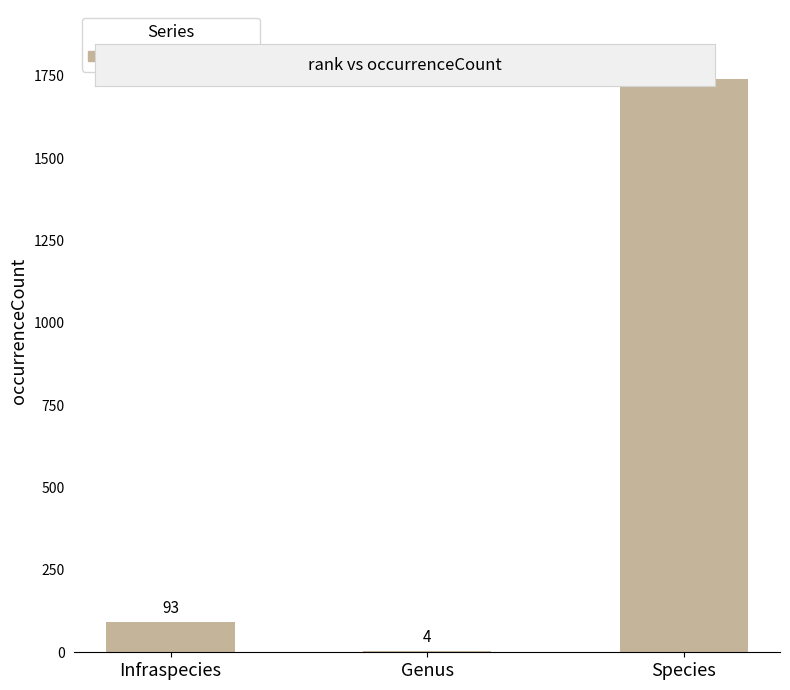

The value at Species is 1741. True or false?

True